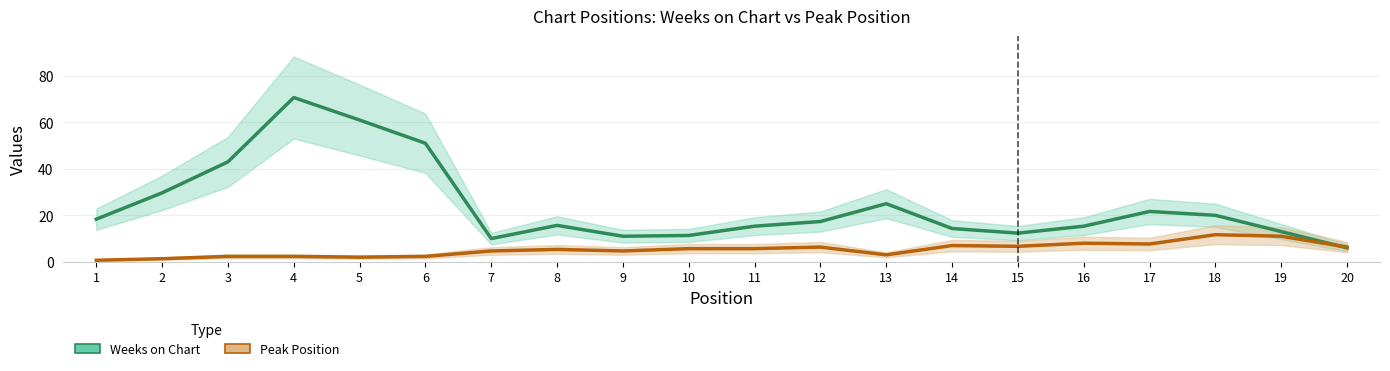

Reading left to right, extract all data points from this chart.

Weeks on Chart: 1=18.3	2=29.7	3=43.0	4=70.7	5=61.0	6=51.0	7=10.0	8=15.7	9=11.0	10=11.3	11=15.3	12=17.3	13=25.0	14=14.3	15=12.3	16=15.3	17=21.7	18=20.0	19=13.0	20=6.0
Peak Position: 1=0.7	2=1.3	3=2.3	4=2.3	5=2.0	6=2.3	7=4.7	8=5.3	9=4.7	10=5.7	11=5.7	12=6.3	13=3.0	14=7.0	15=6.7	16=8.0	17=7.7	18=11.7	19=11.0	20=6.3